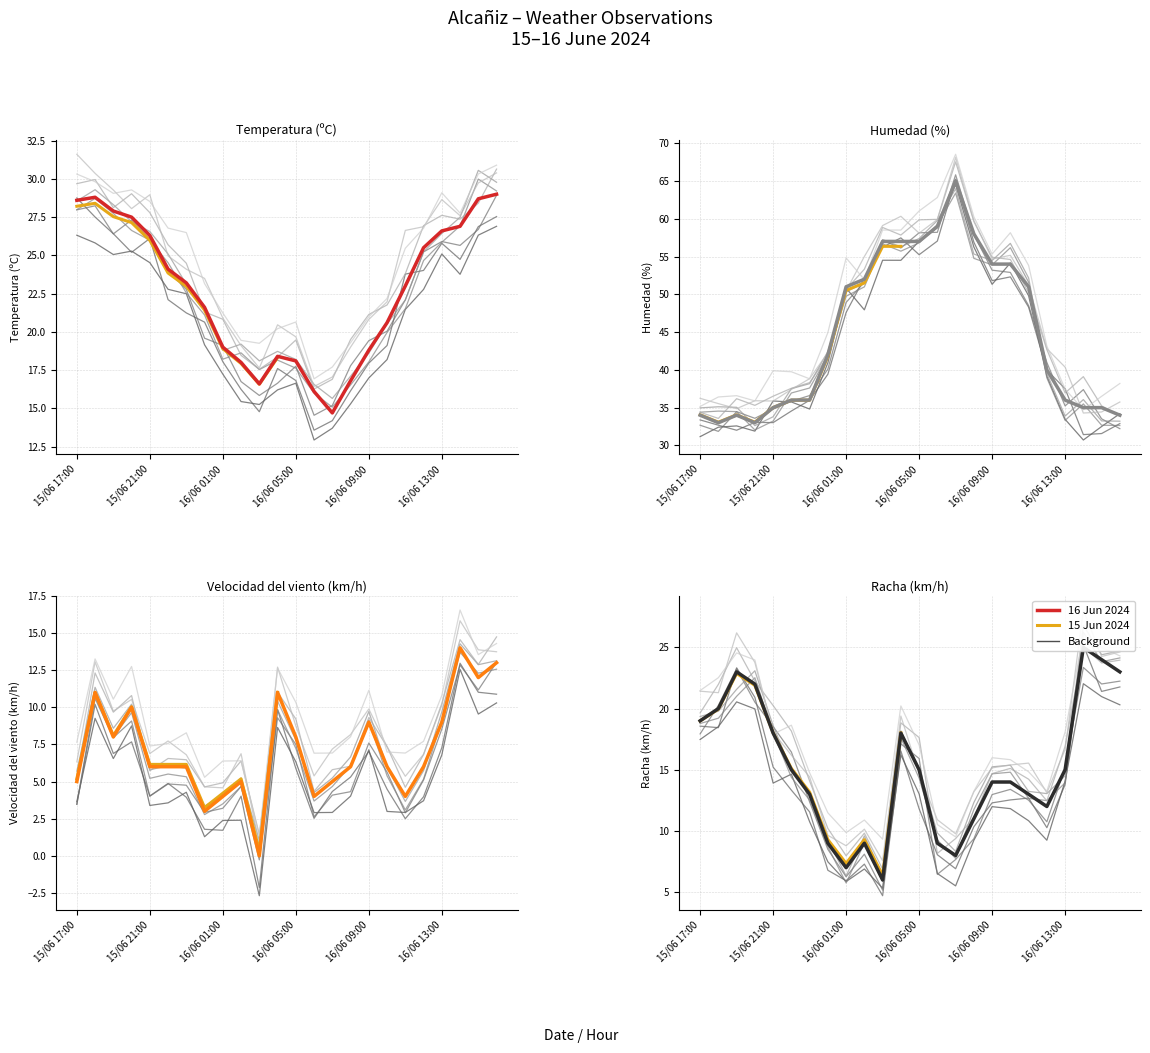

True or false: Humedad (%) and Temperatura (ºC) cross at least once.

False